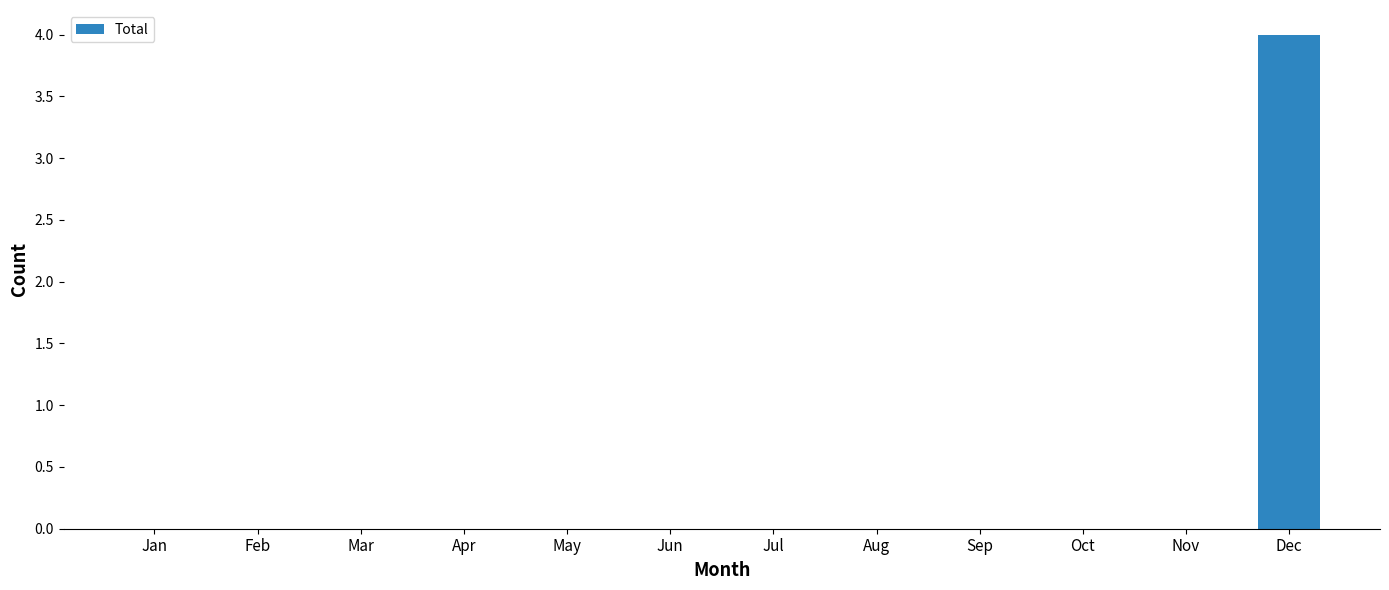

Reading right to left, list all the values displayed in this chart.

4	0	0	0	0	0	0	0	0	0	0	0